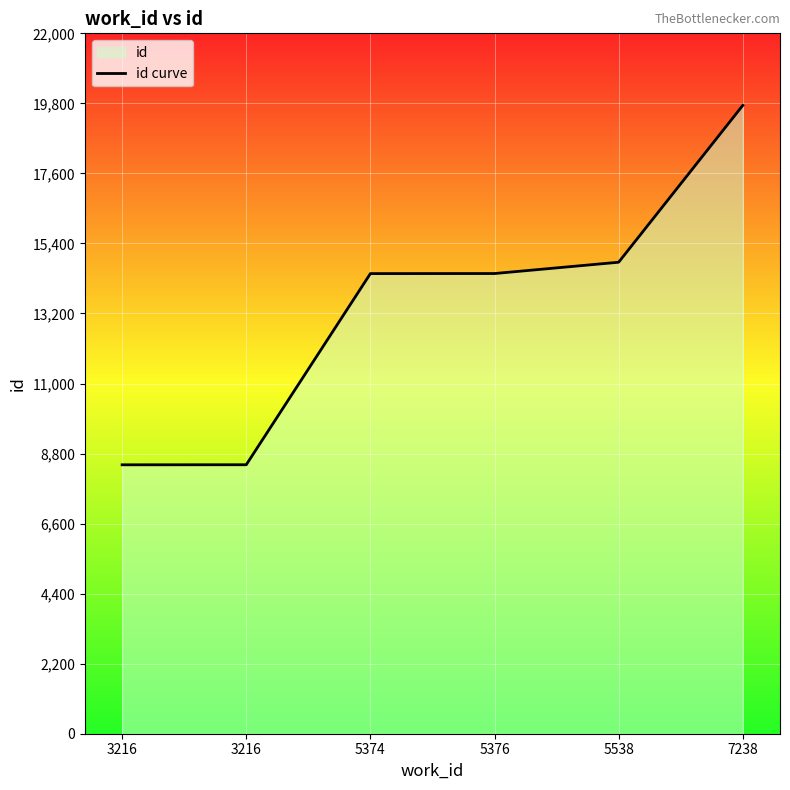

At which category does the chart reach its peak across all series?

7238